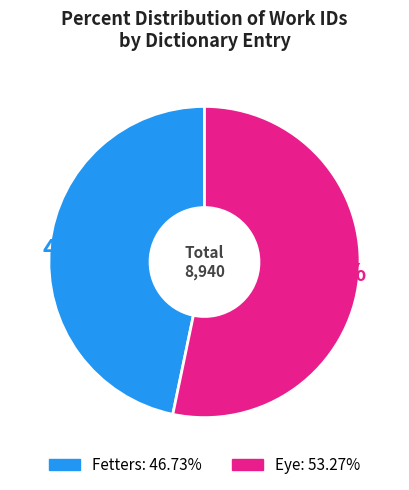

Rank the categories by value from highest to lowest.

Eye, Fetters